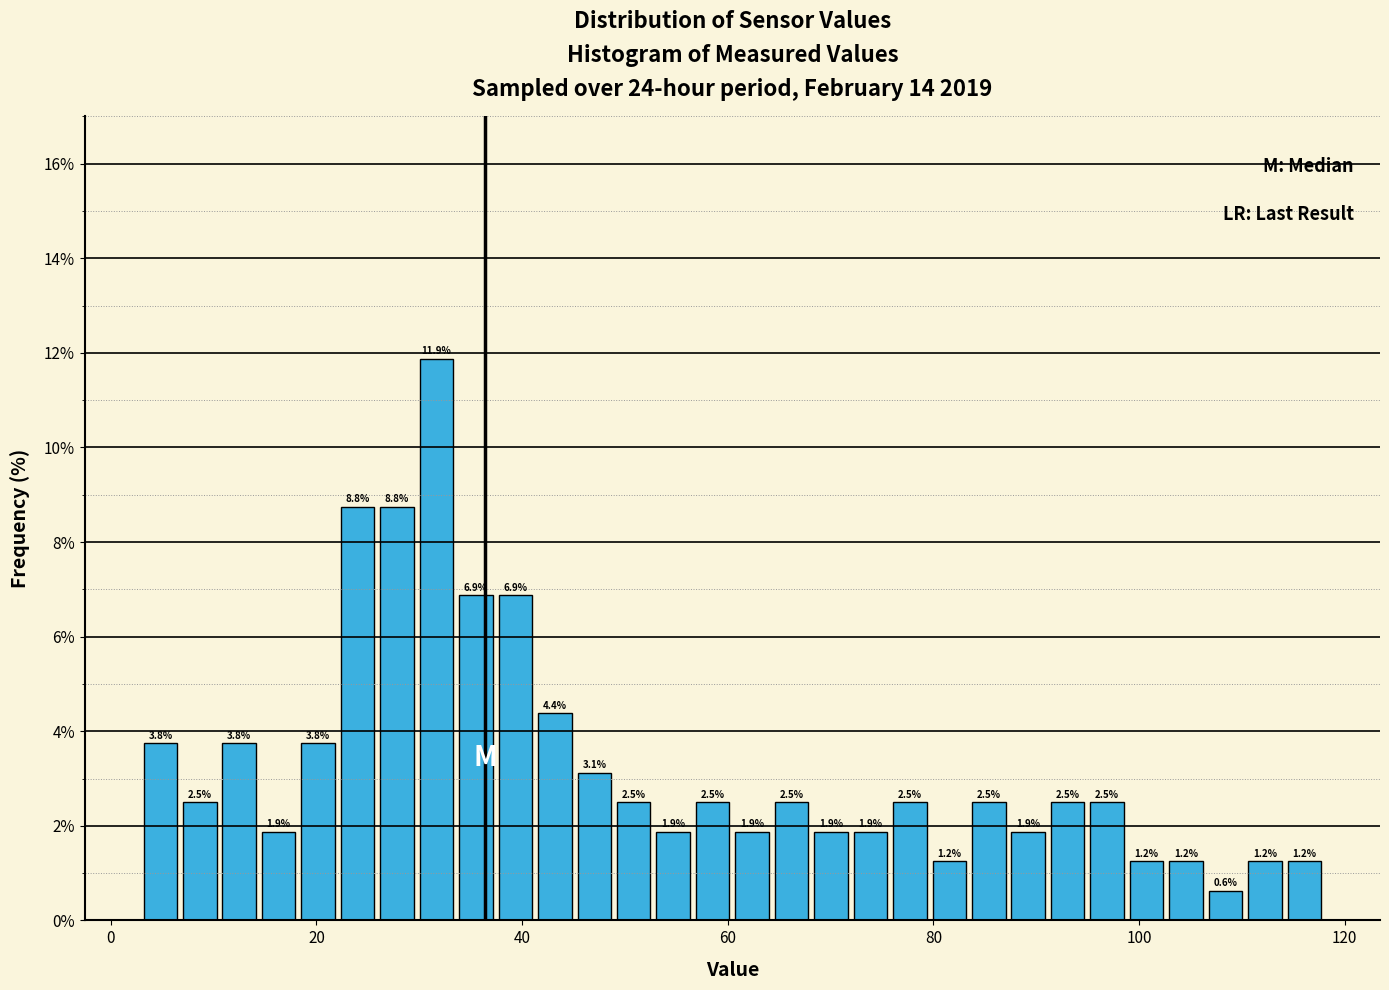

Around what value on the x-axis is the tallest bar? Give the approximate position of its centre, as read against the axis.

32